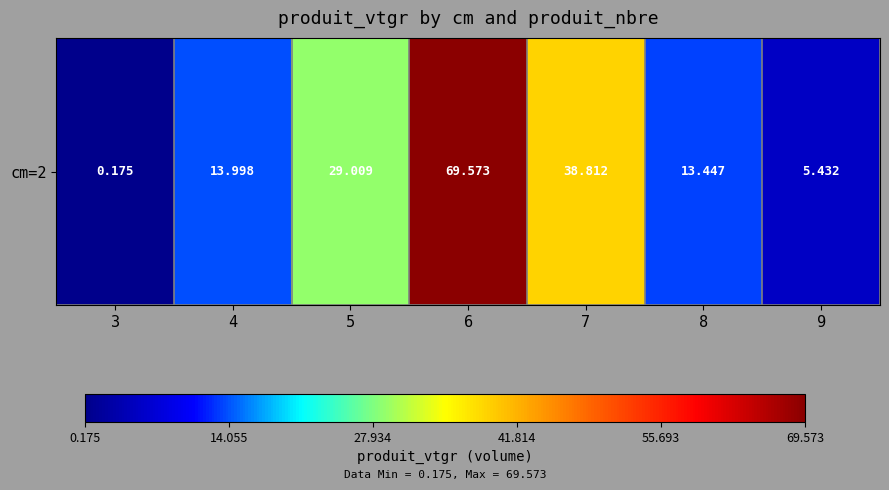

Which label corresponds to the largest value in the chart?

6